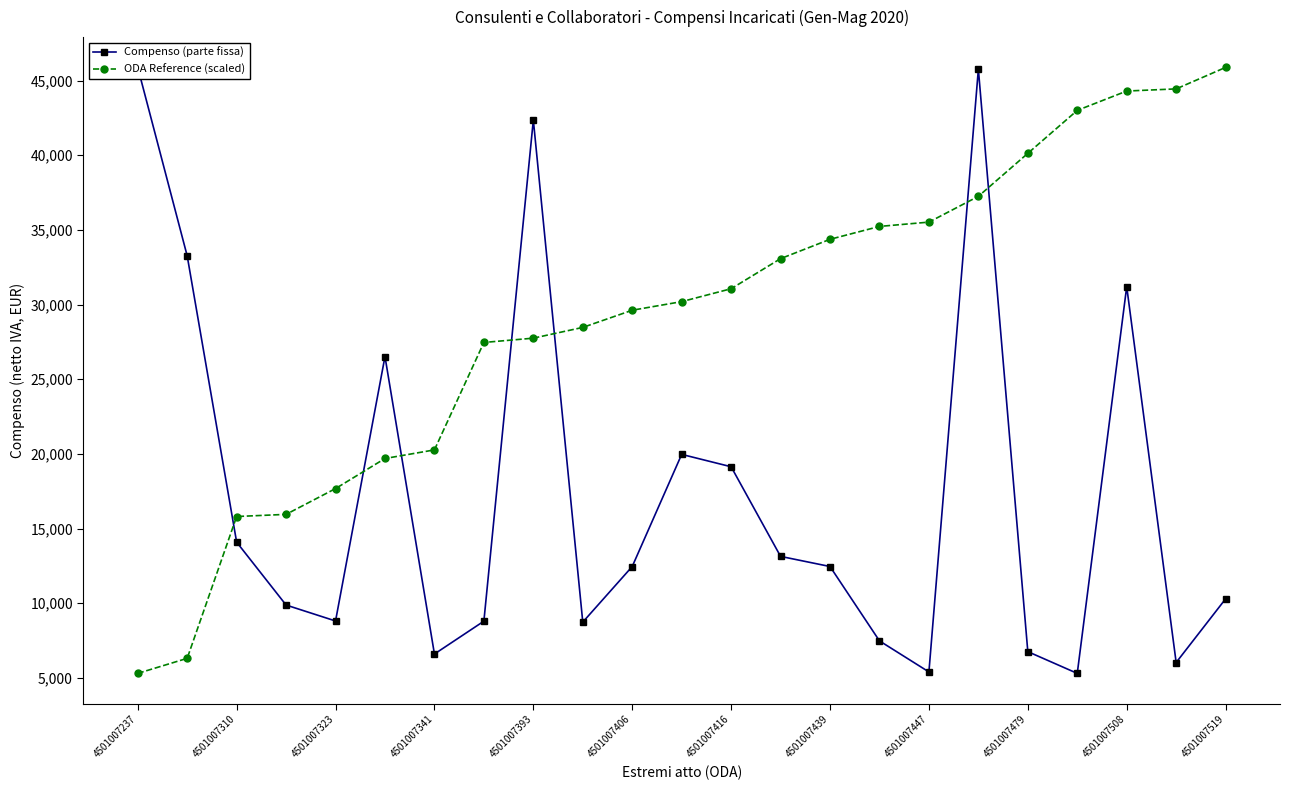

Which series ends up on top after the final intersection of Compenso (parte fissa) and ODA Reference (scaled)?

ODA Reference (scaled)